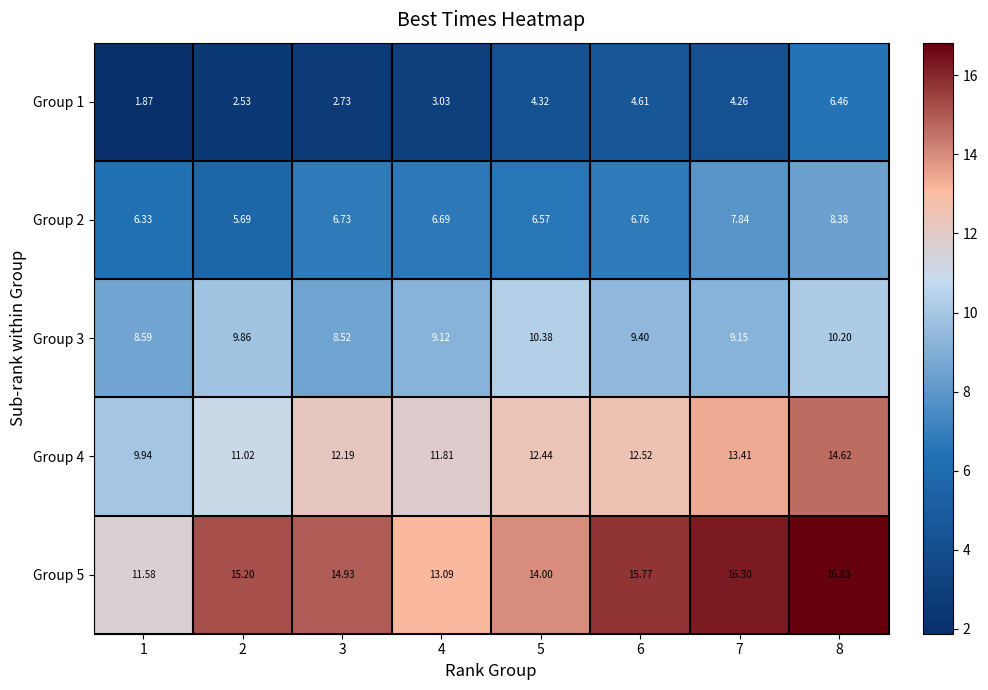

Is the value of Group 1 at 4 greater than the value of Group 2 at 3?

No